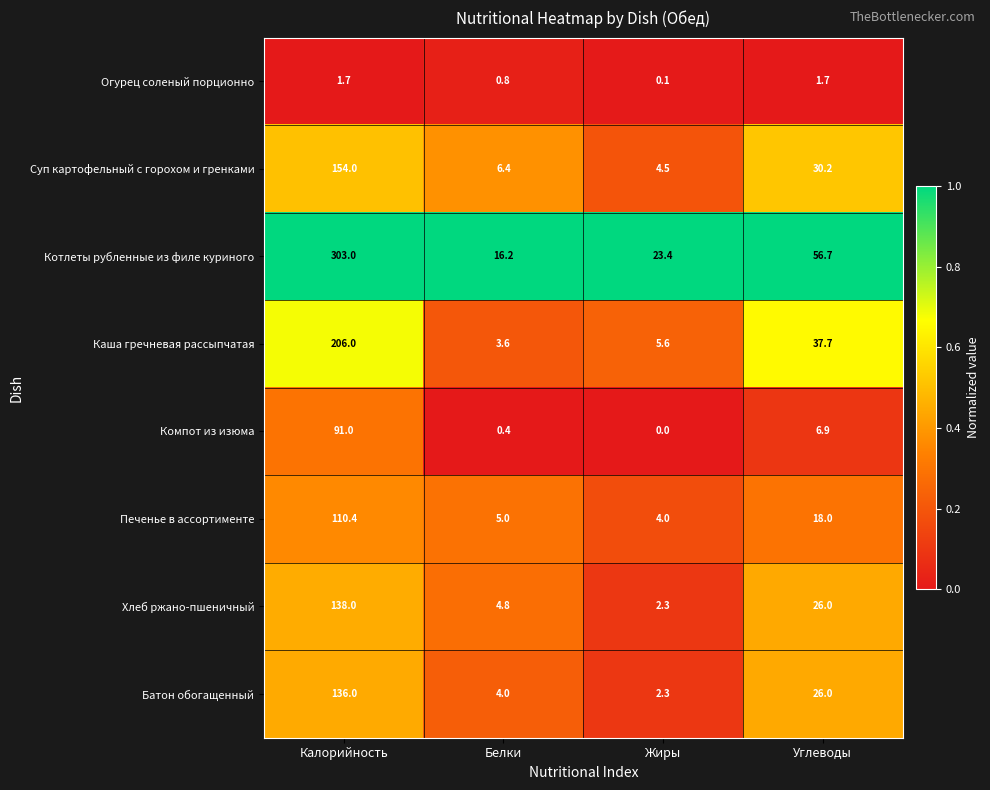

True or false: Котлеты рубленные из филе куриного has a value of 26.7 at Углеводы.

False